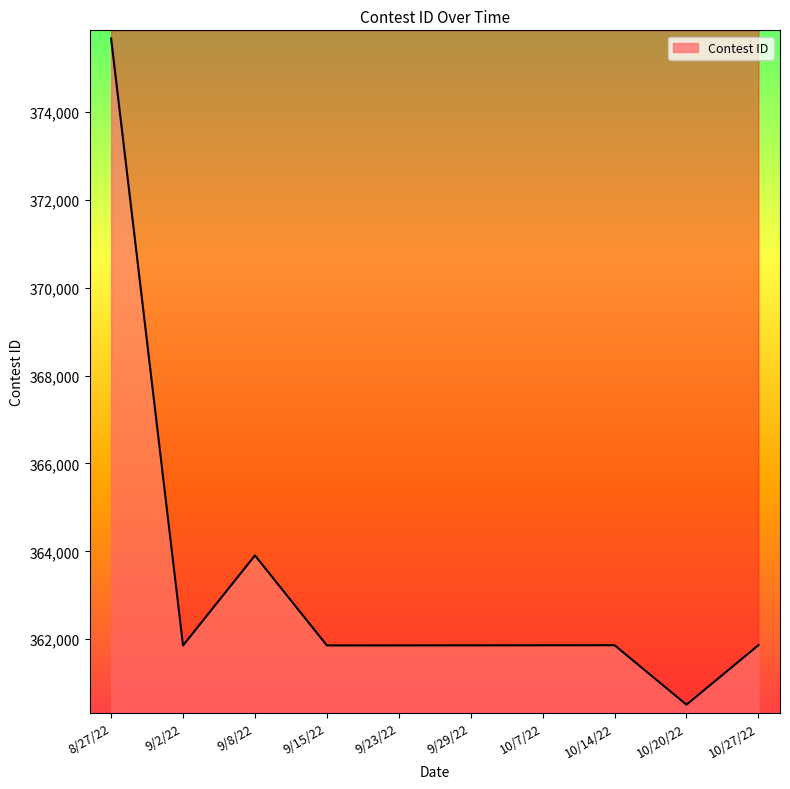

How many points are lower than both their immediate neighbors (excluding endpoints)?

3